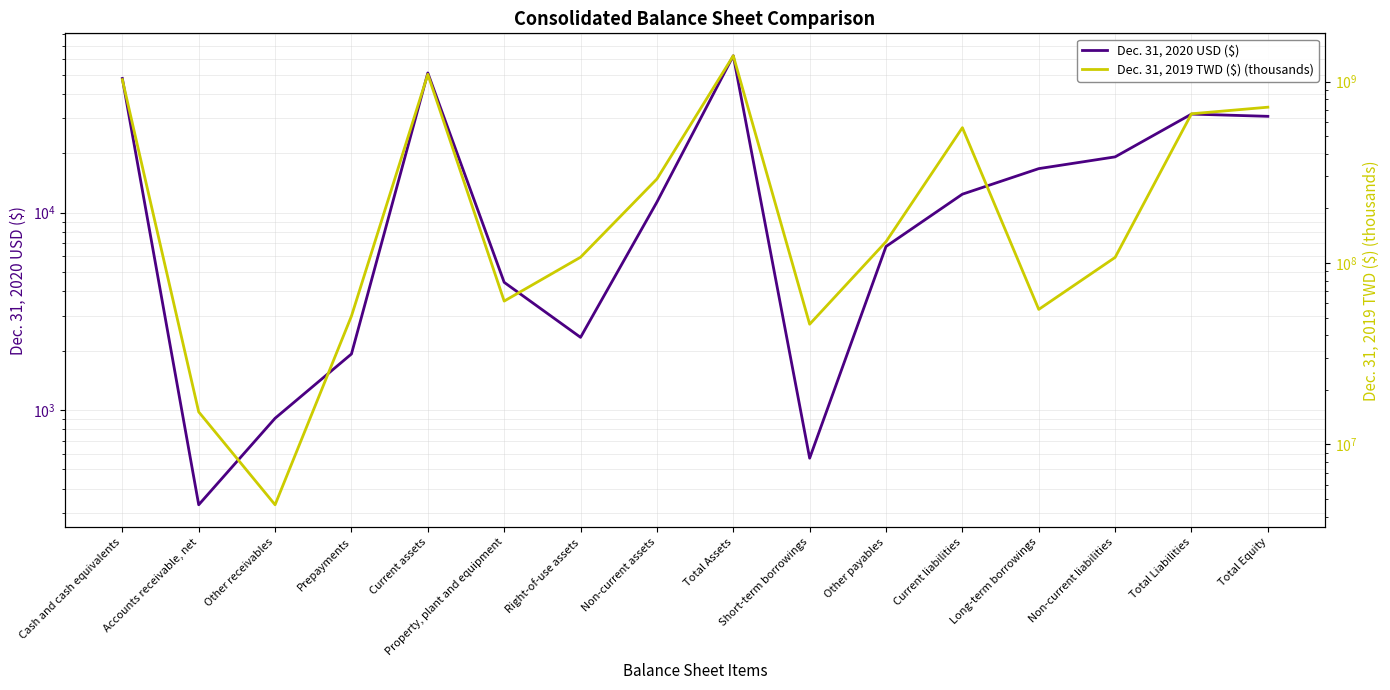

What is the average value of the Dec. 31, 2019 TWD ($) (thousands) series?

394906250